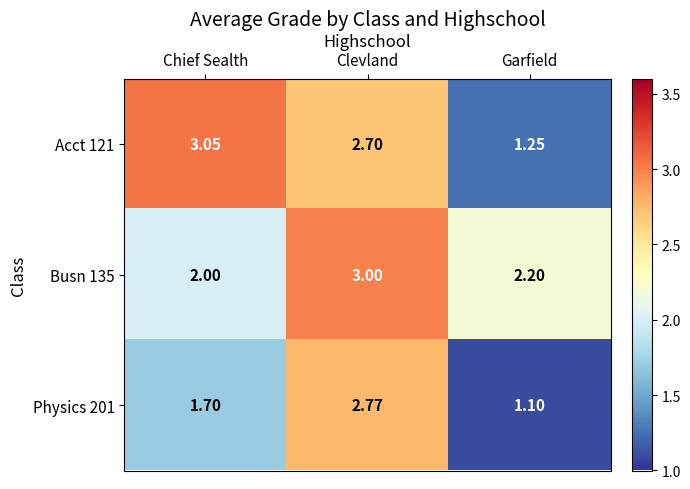

Which series has the widest spread of values?

Acct 121